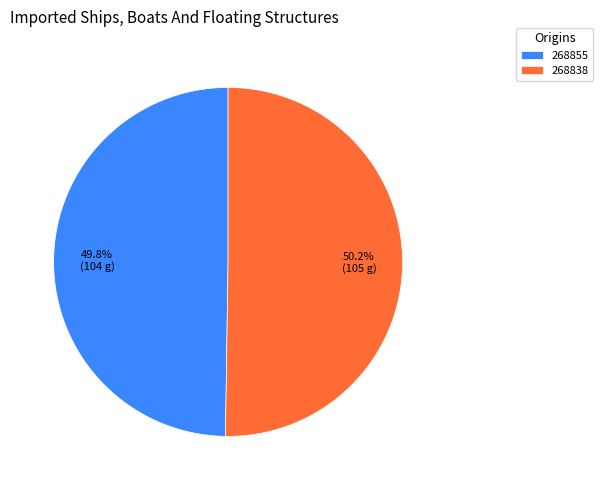

Count the number of slices in the pie.

2